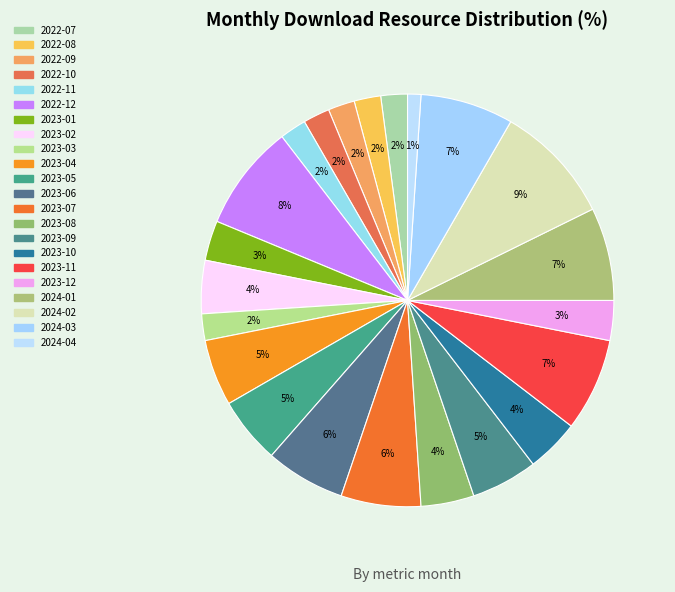

How many segments does this pie chart have?

22